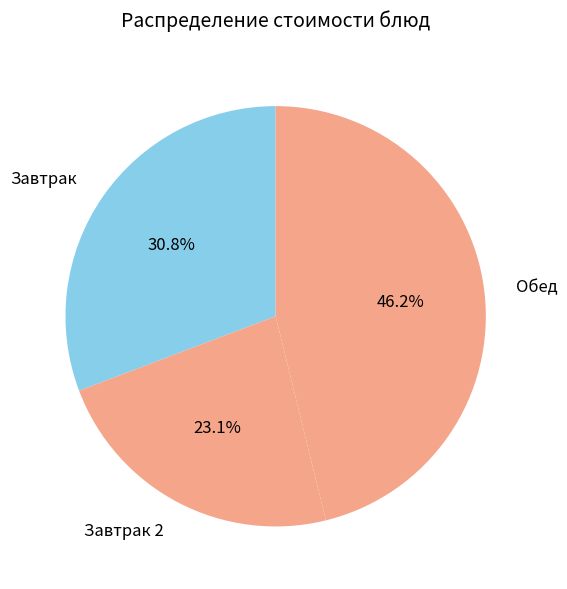

Is there any slice that represents more than half of the pie?

No